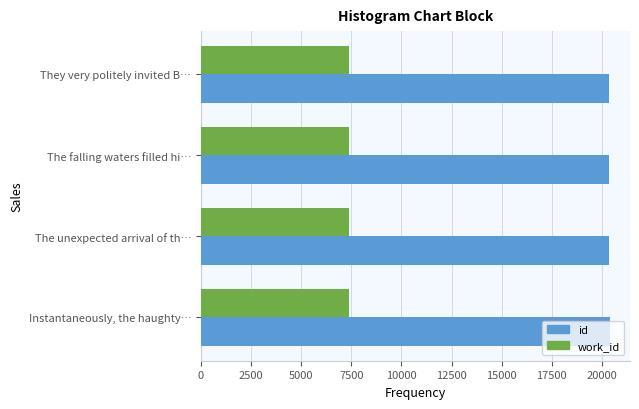

What is the minimum value for work_id?

7398